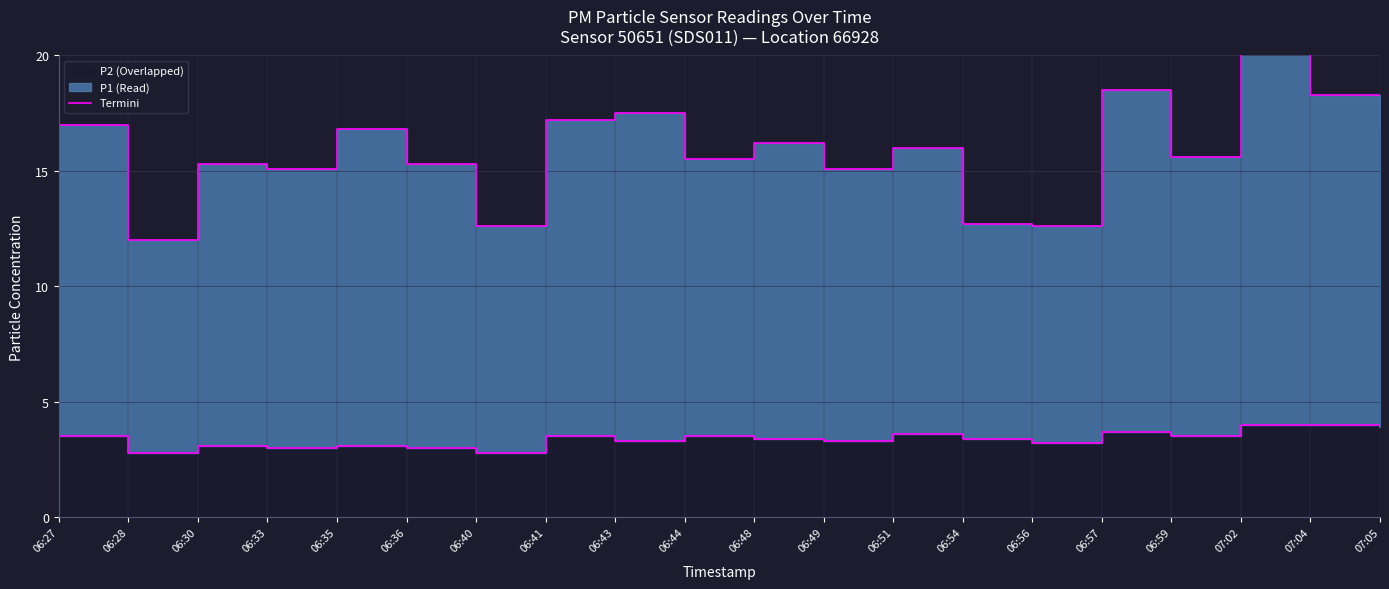

Rank the categories by value from lowest to highest.

06:28, 06:40, 06:33, 06:36, 06:30, 06:35, 06:56, 06:43, 06:49, 06:48, 06:54, 06:27, 06:41, 06:44, 06:59, 06:51, 06:57, 07:05, 07:02, 07:04